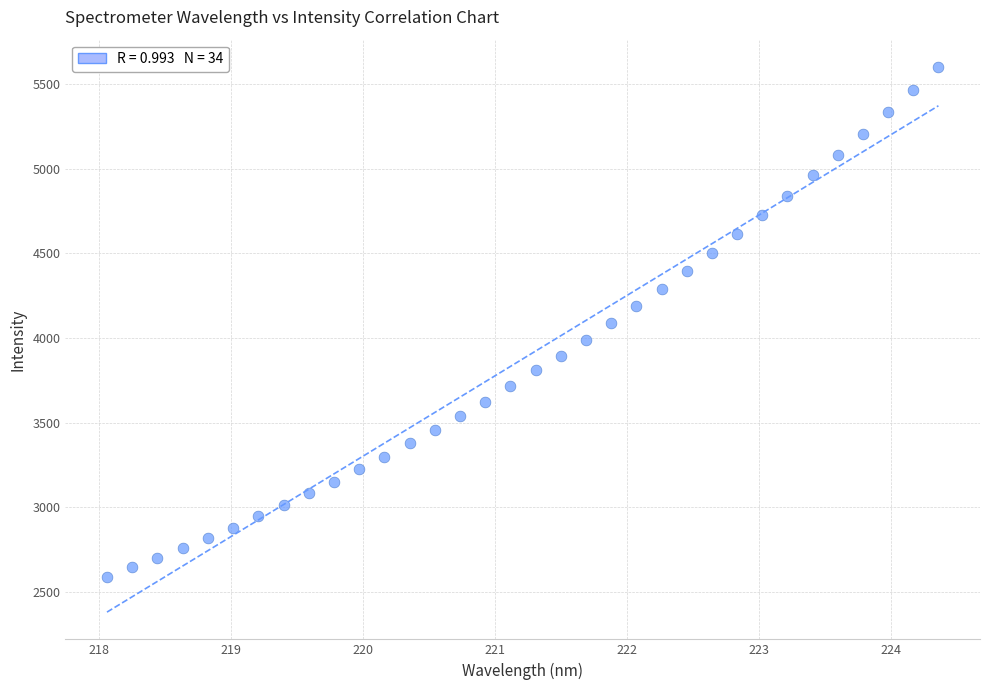

What is the range of Y values (max minus min)?

3015.3